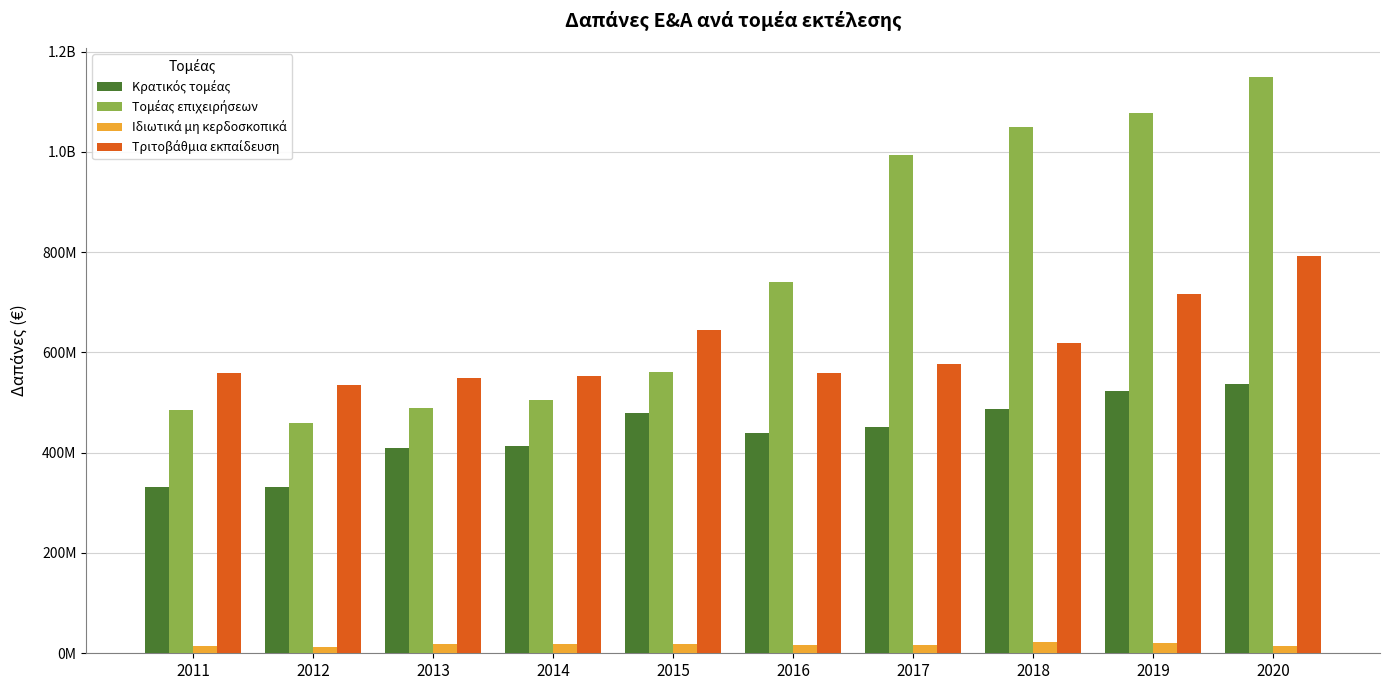

Which category has the lowest value across all series?

2012